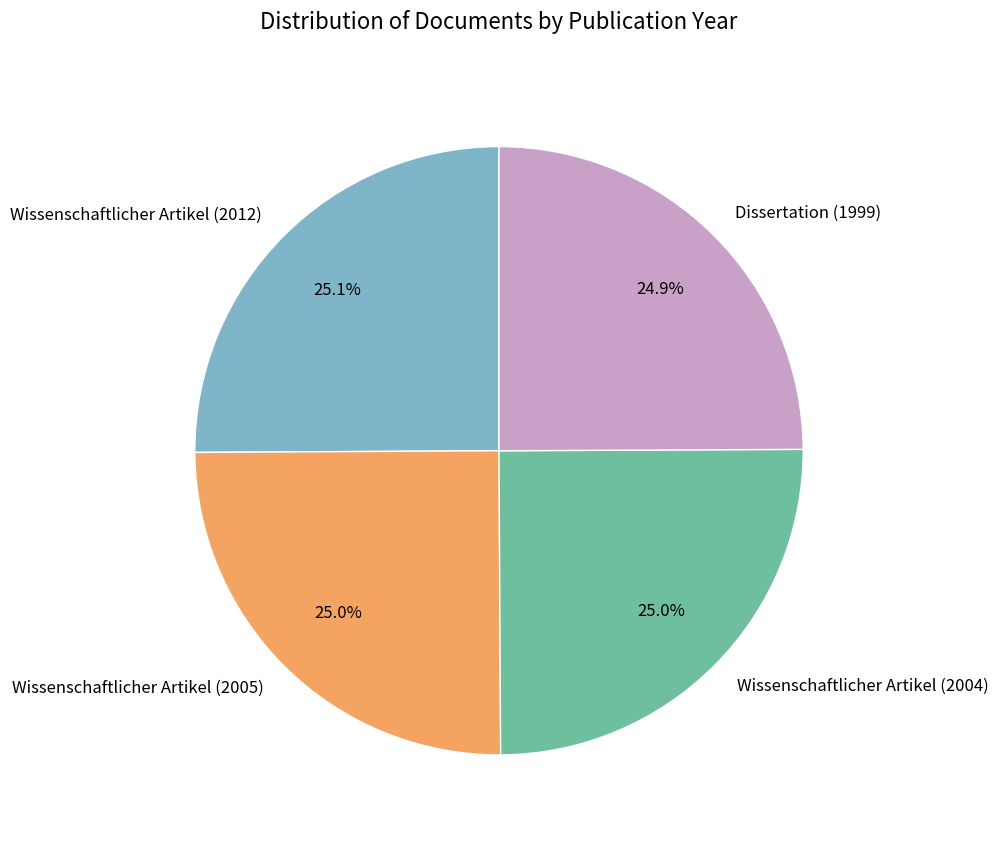

Count the number of slices in the pie.

4